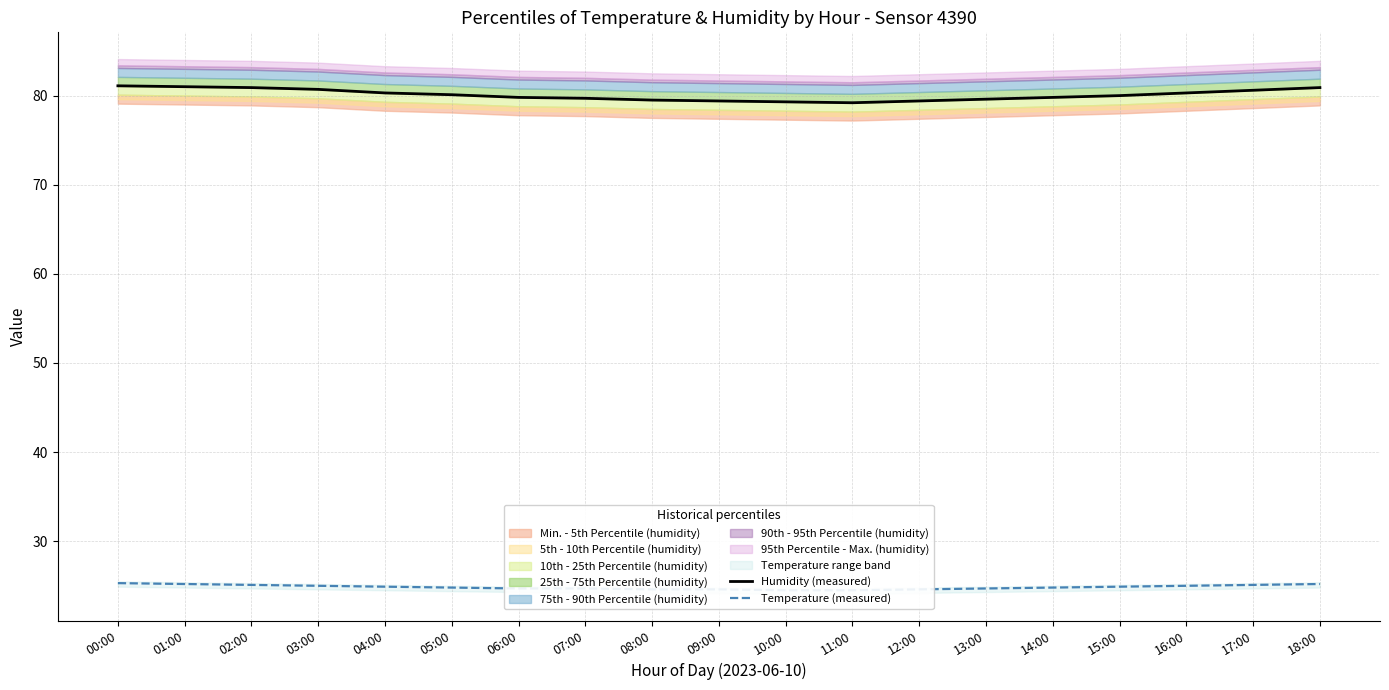

What position from the left is 17:00?

18